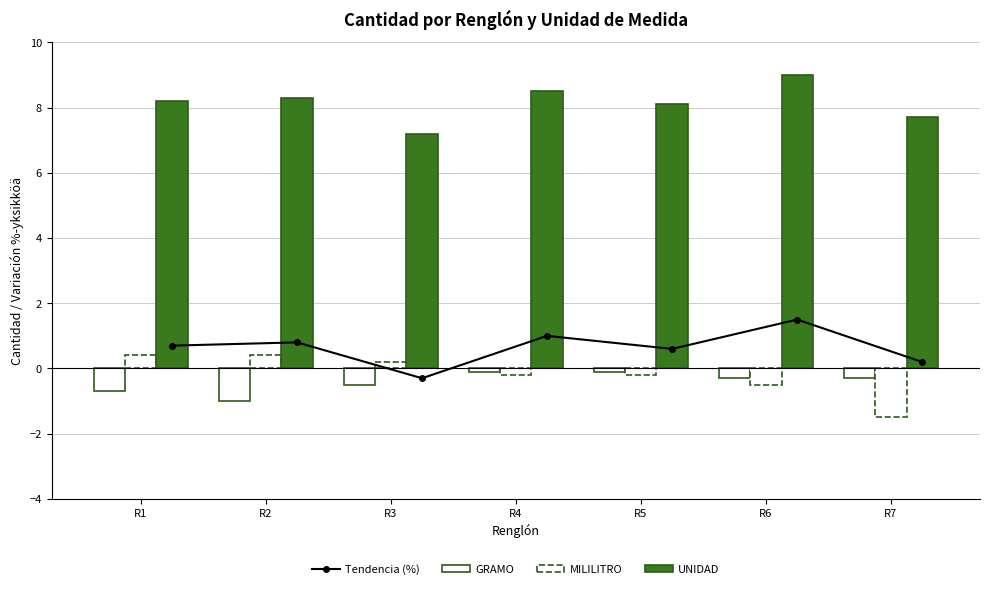

The value of MILILITRO at R3 is 0.3. True or false?

False